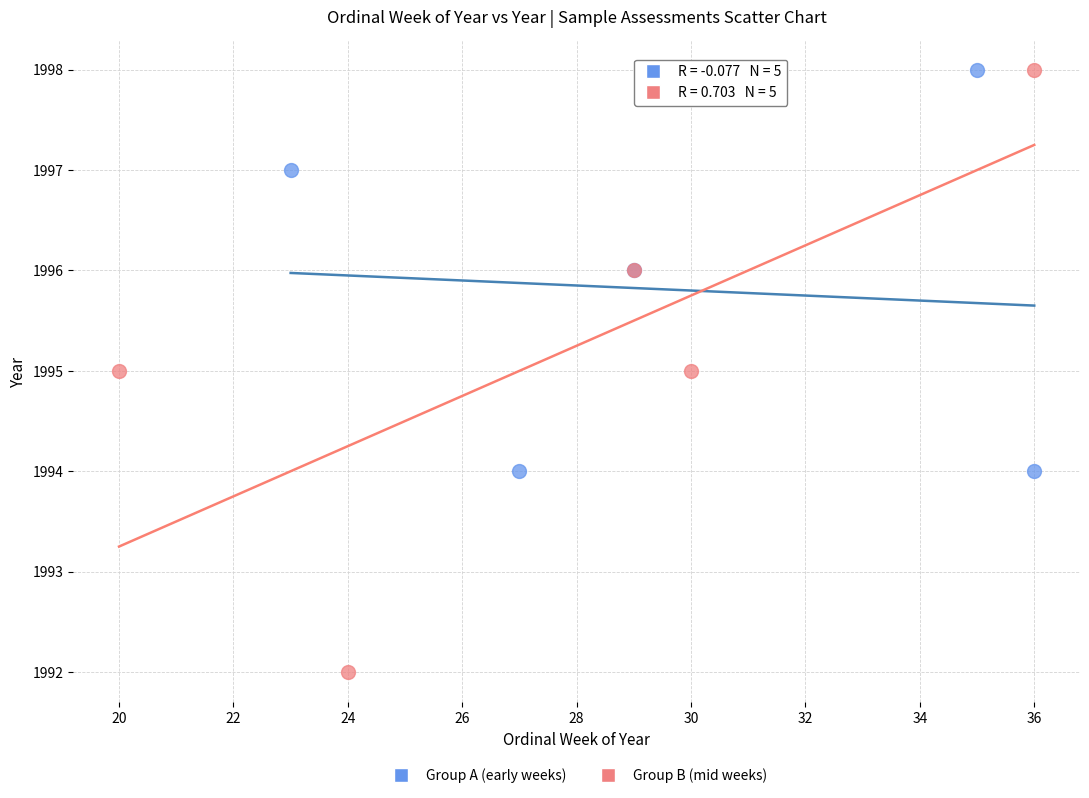

Which series has the largest Y range (max minus min)?

Group B (mid weeks)